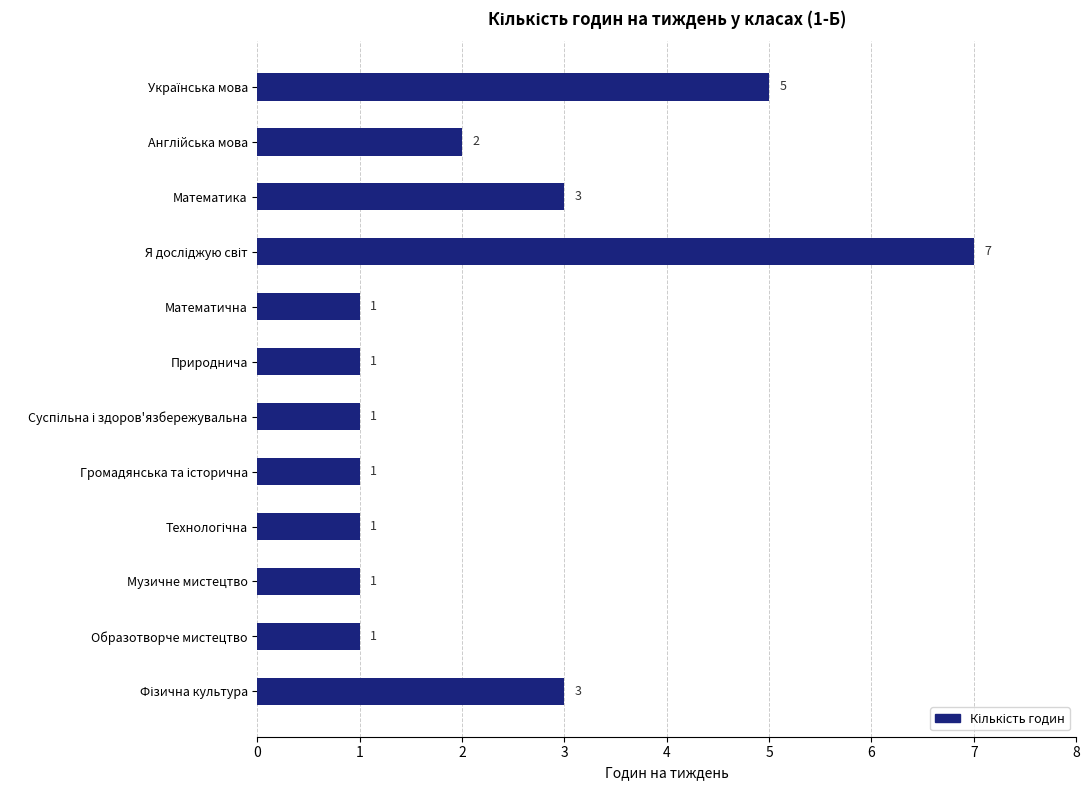

Reading bottom to top, what are all the values shown in this chart?

3	1	1	1	1	1	1	1	7	3	2	5